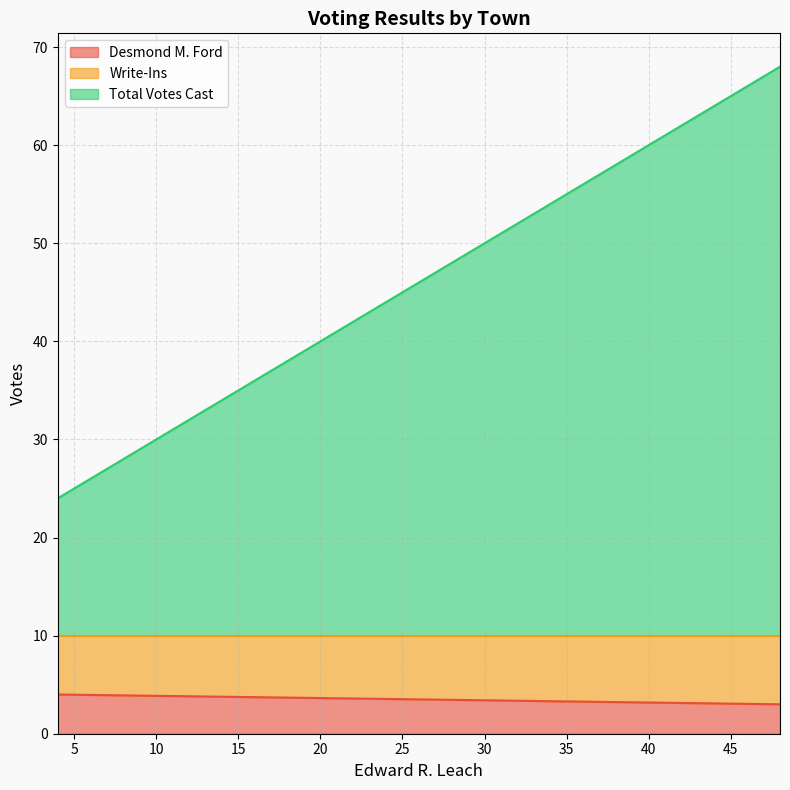

What is the sum of all Total Votes Cast values?

72